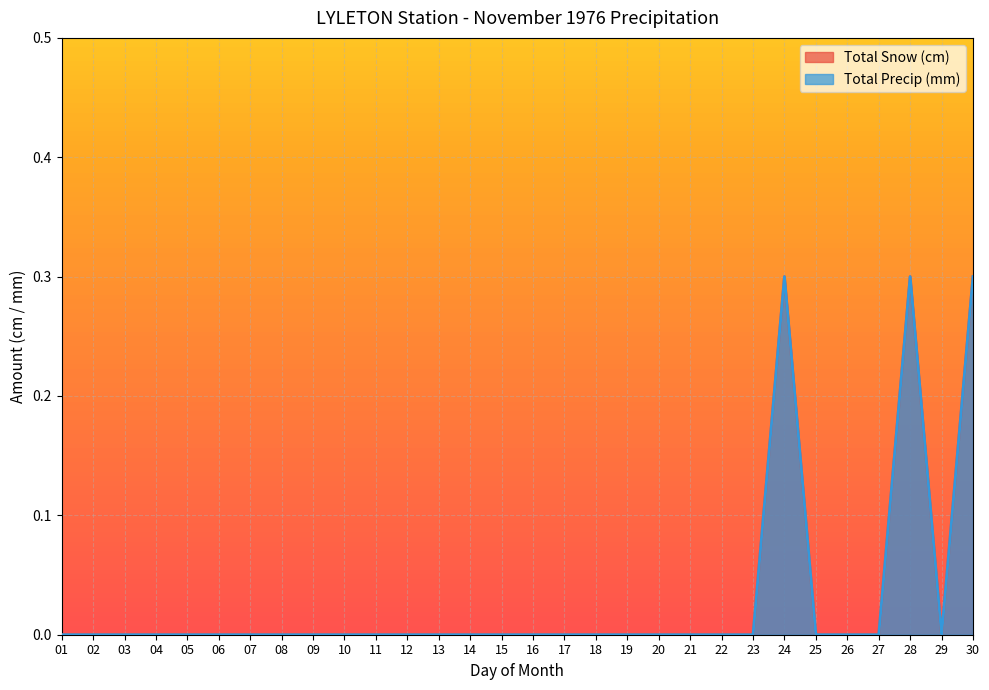

At which category is the sum across all series the highest?

24